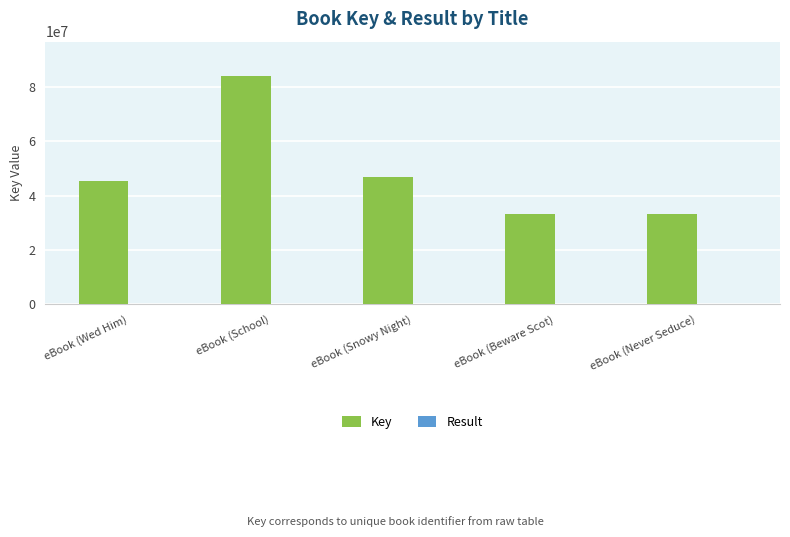

Which series has the largest range (max minus min)?

Key